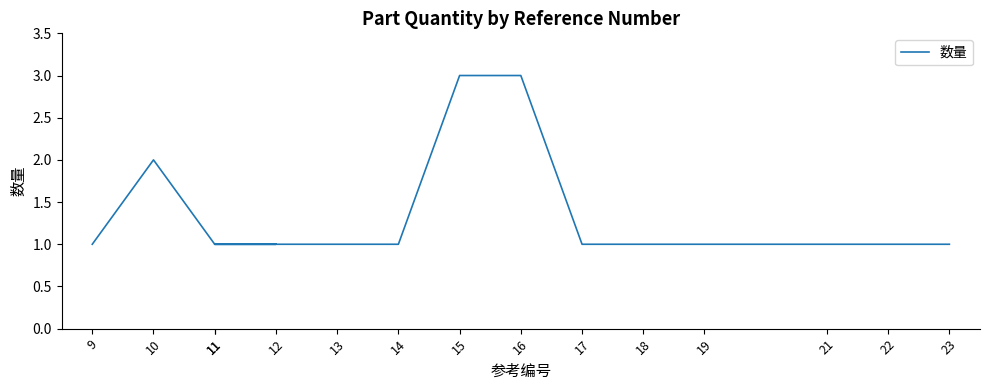

What is the sum of all values?

20